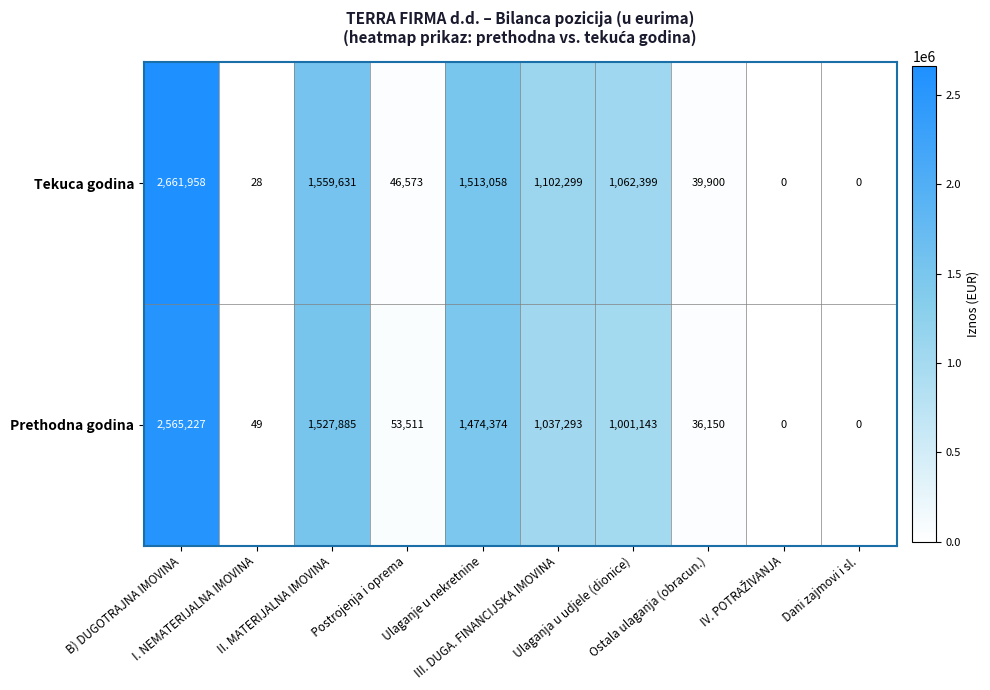

What is the difference between the second highest and second lowest values in the Tekuca godina series?

1559631